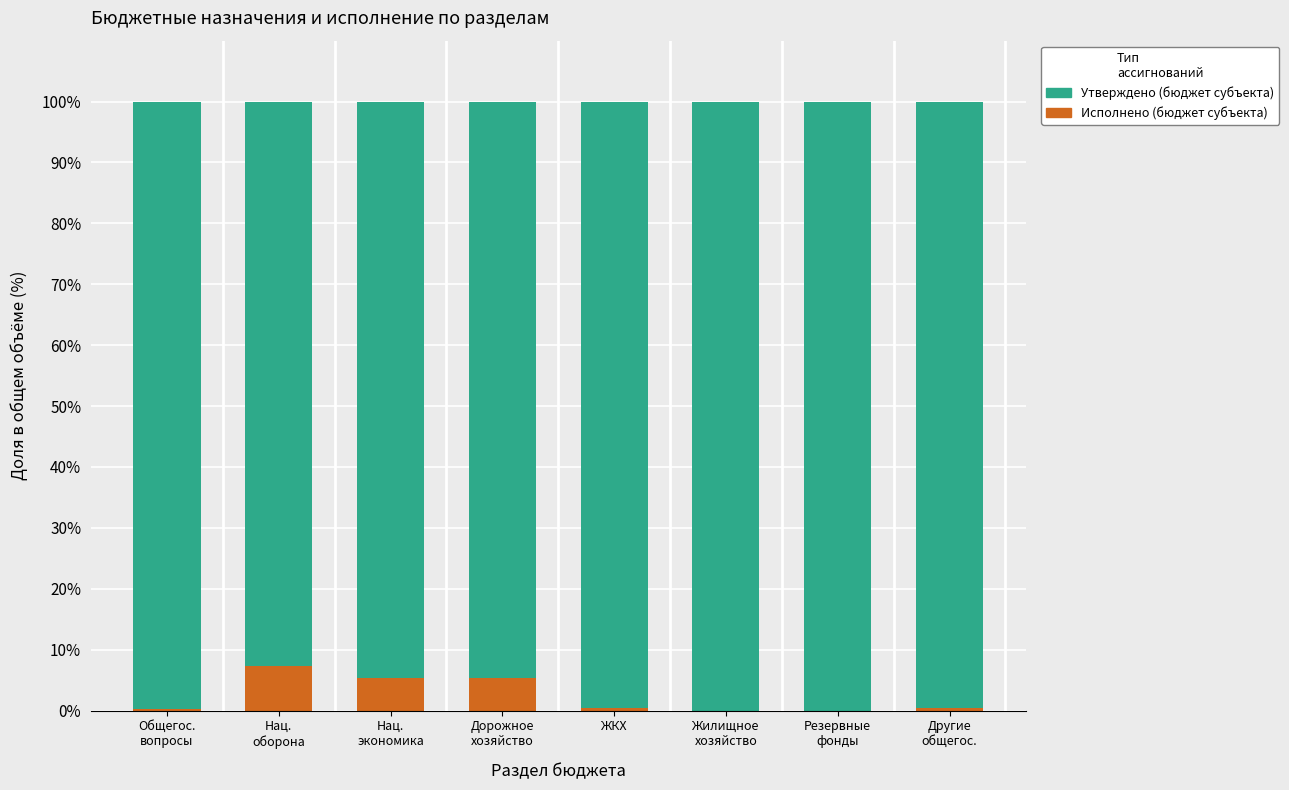

What is the highest value of the Исполнено (бюджет субъекта) series?

7.3